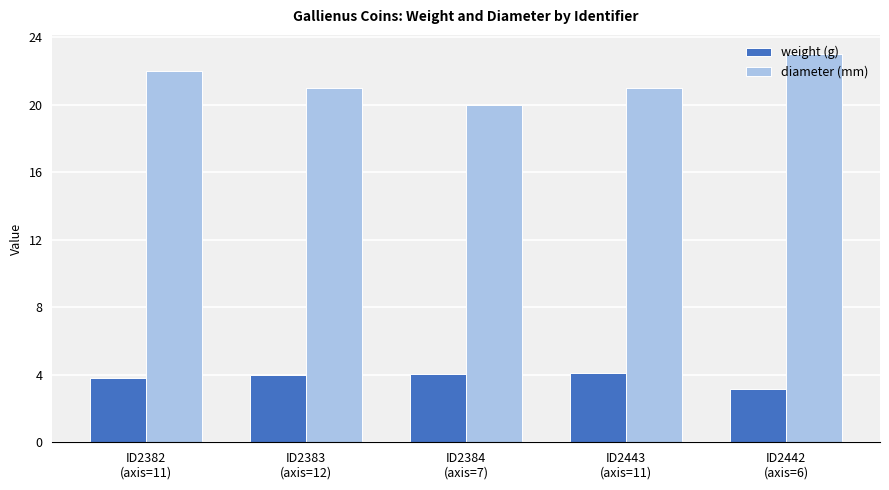

Reading left to right, what are all the values shown in this chart?

weight (g): 3.8	4.0	4.1	4.1	3.2
diameter (mm): 22.0	21.0	20.0	21.0	23.0